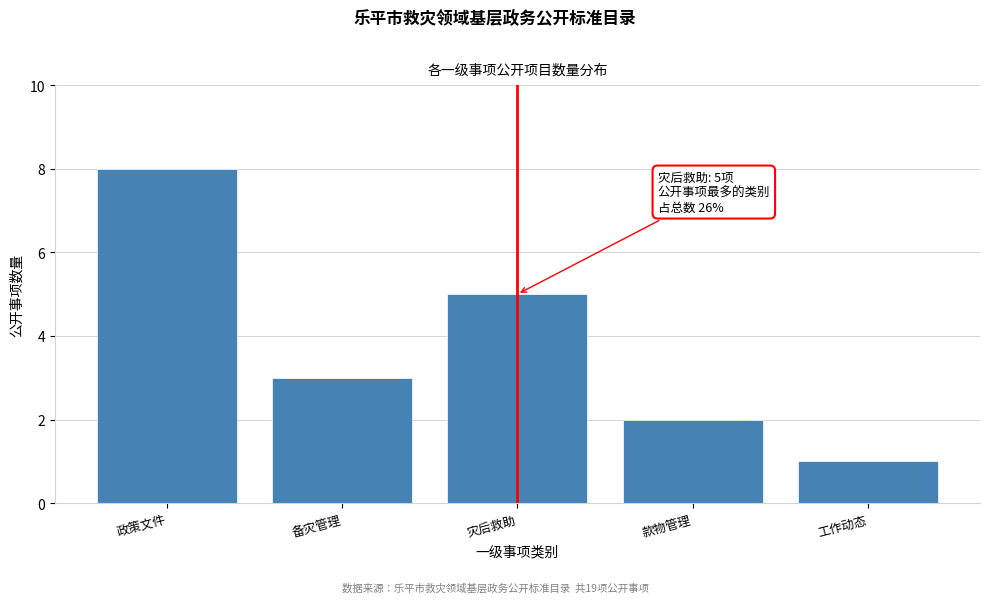

Reading left to right, list all the values displayed in this chart.

政策文件=8	备灾管理=3	灾后救助=5	款物管理=2	工作动态=1